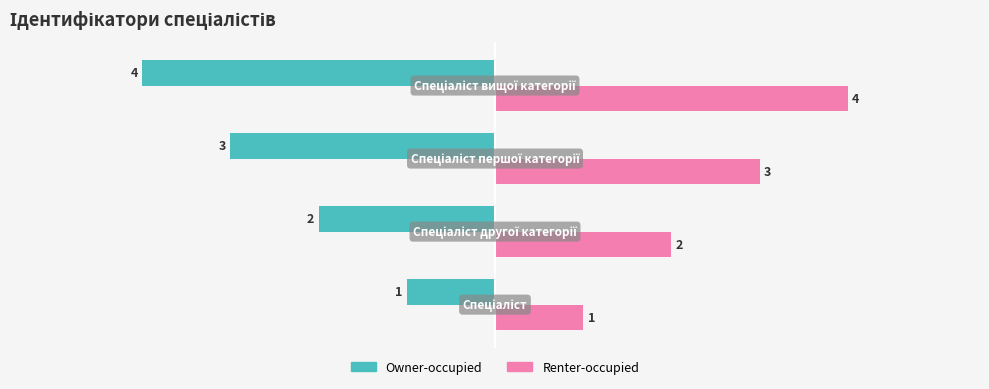

At how many categories does at least one series exceed 0?

4